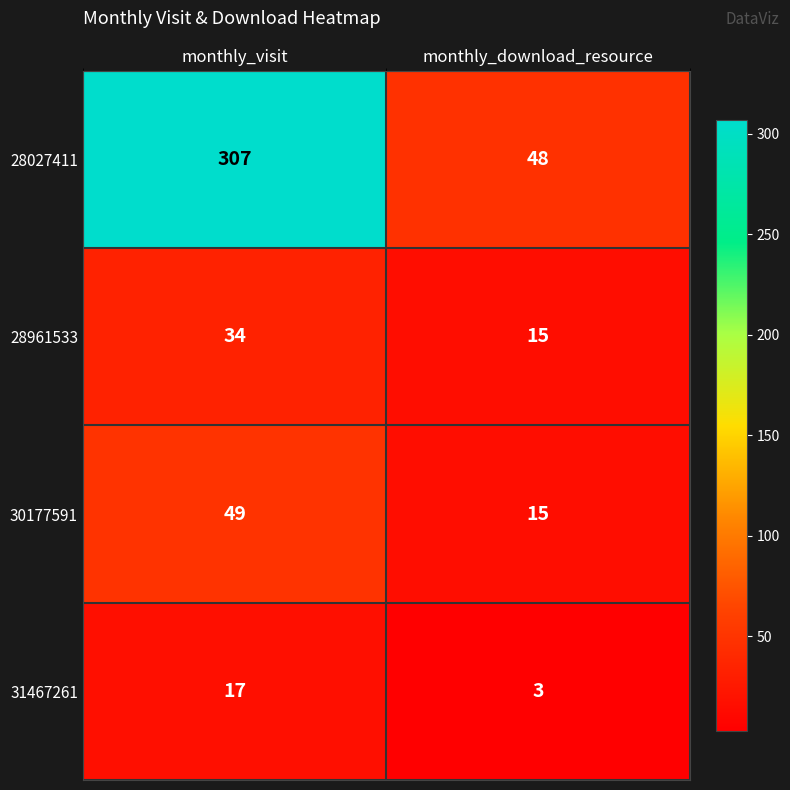

The 30177591 series shows 15 at monthly_visit. True or false?

False